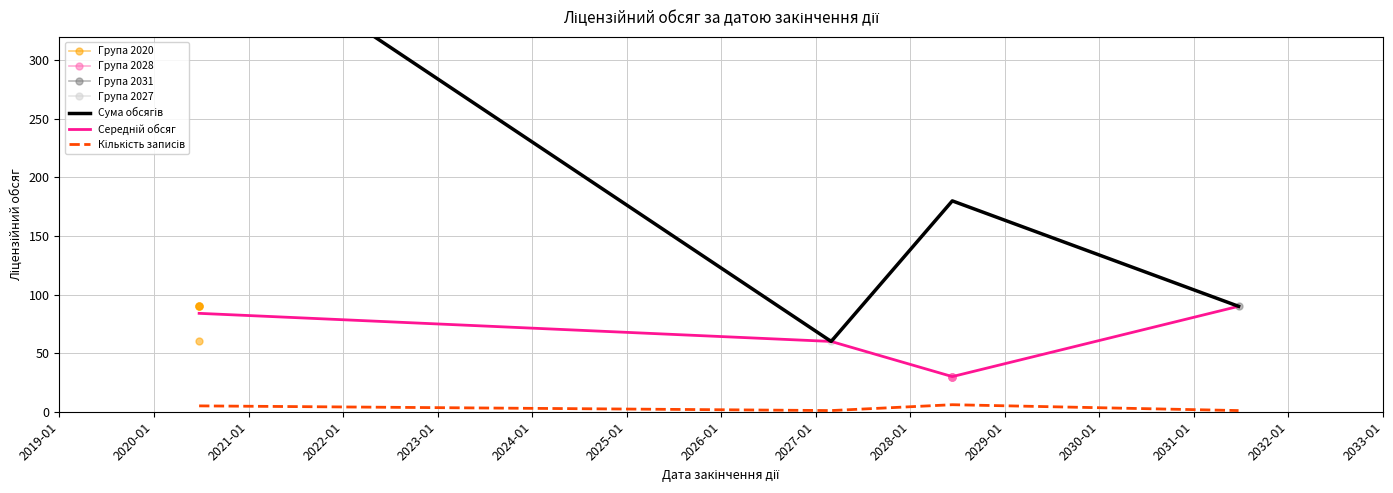

List the series in order of their peak value, lowest first.

Кількість записів, Середній обсяг, Сума обсягів